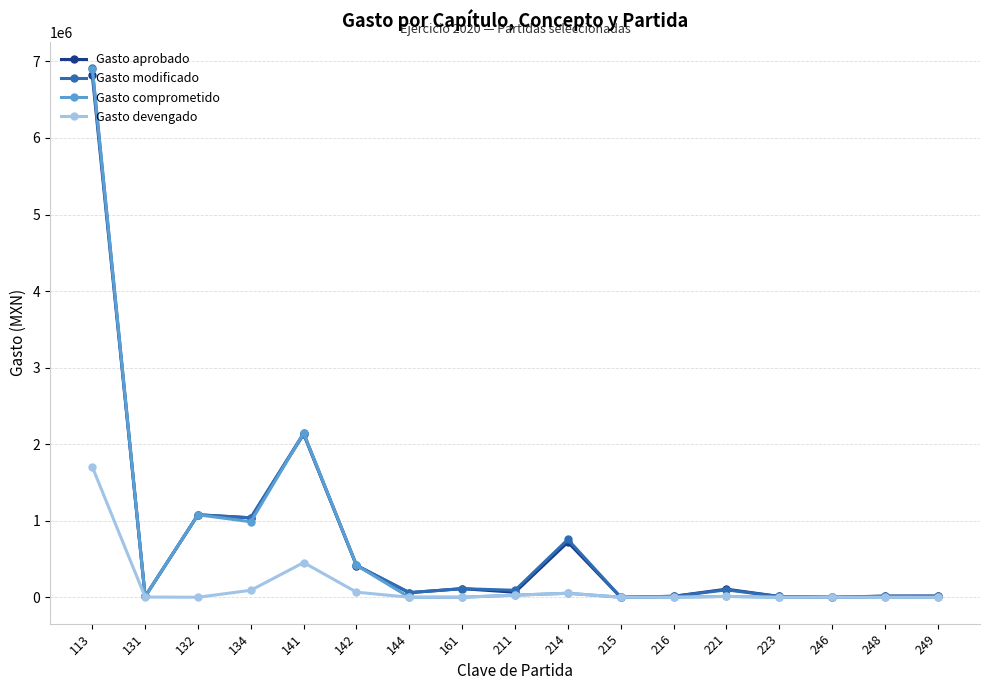

Which category has the highest value in the Gasto devengado series?

113